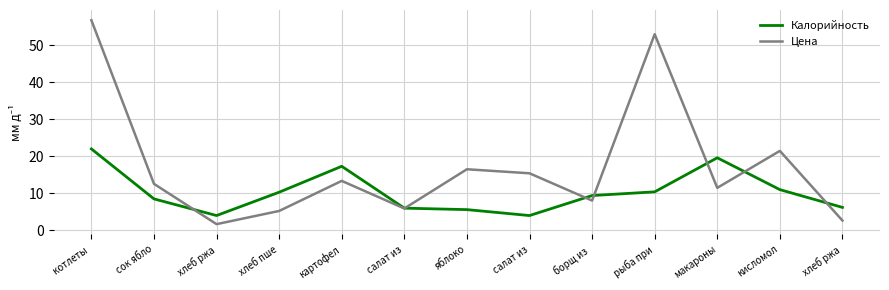

Does the chart have visible grid lines?

Yes